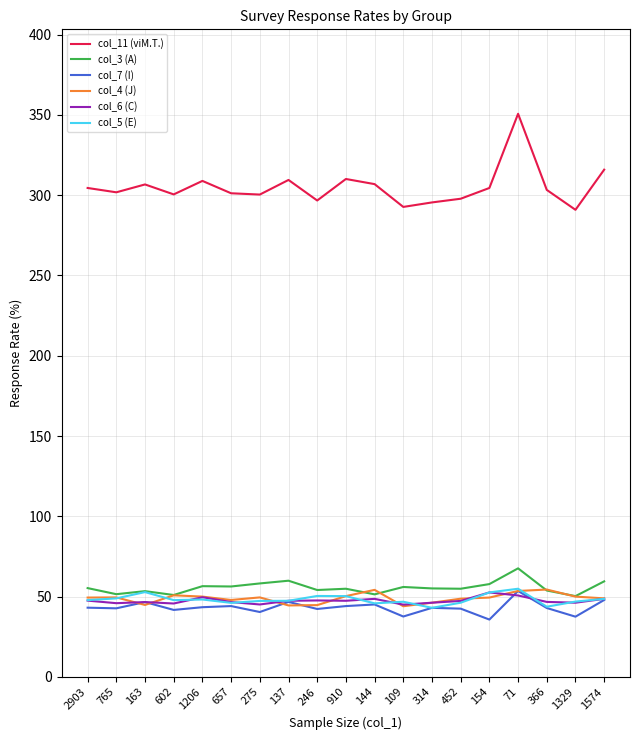

At which category does the chart reach its peak across all series?

71